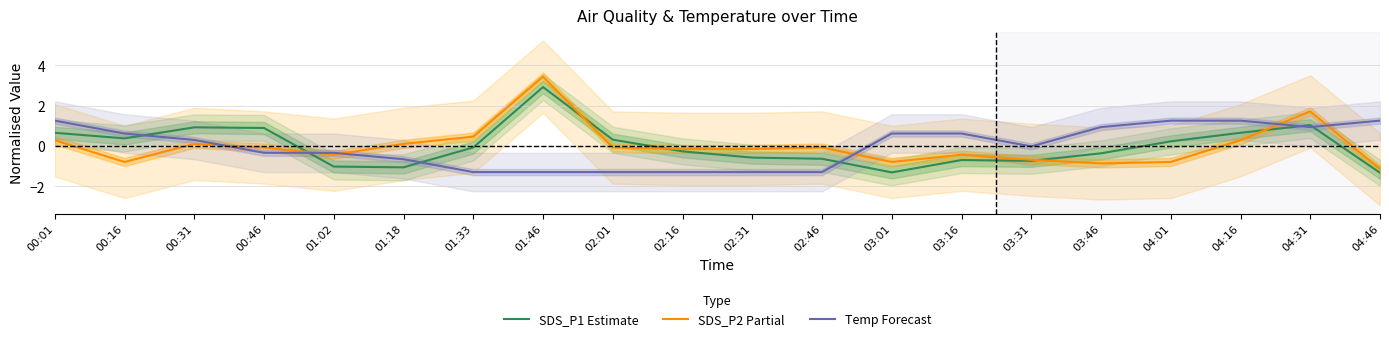

True or false: Temp Forecast has a value of 0.9 at 04:31.

True